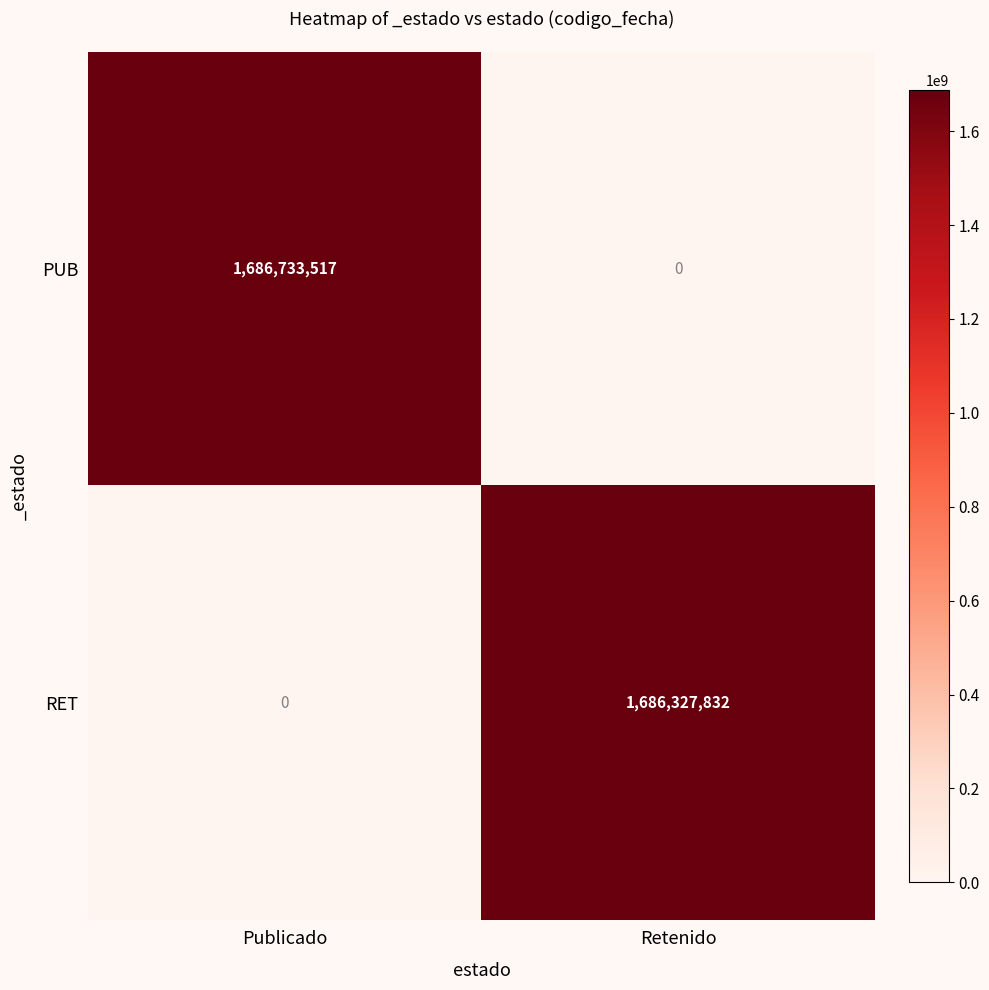

At which category is the sum across all series the highest?

Publicado